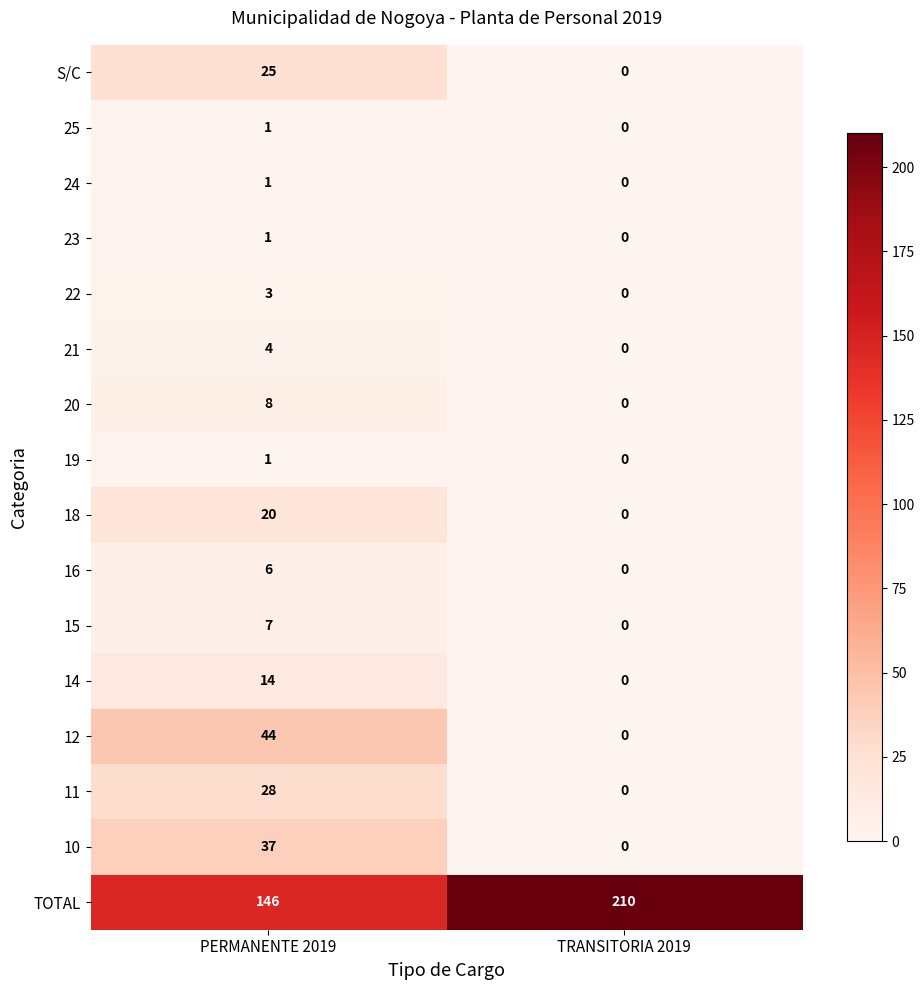

Read the 14 value at PERMANENTE 2019.

14